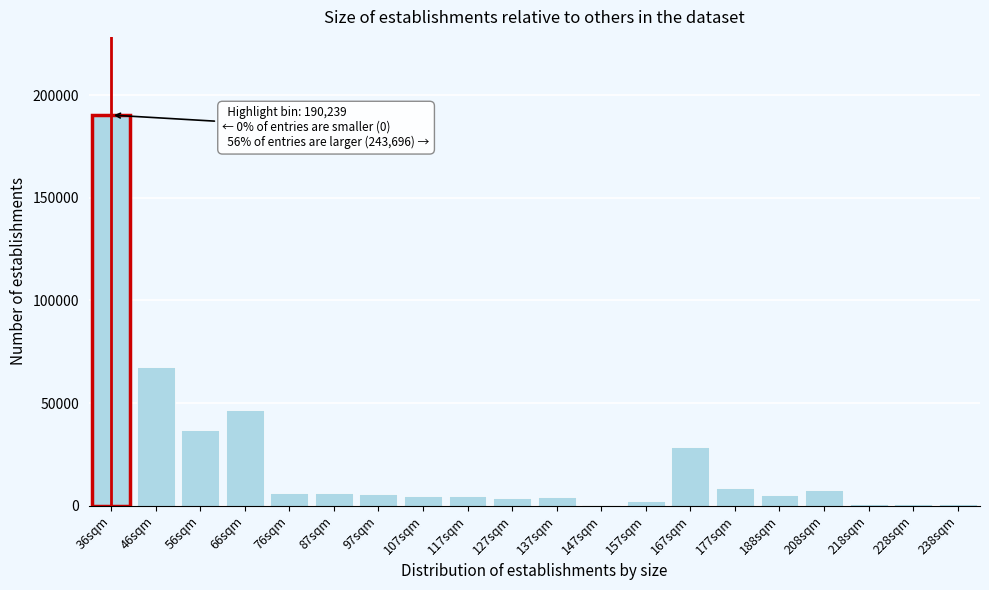

Which label corresponds to the largest value in the chart?

36sqm